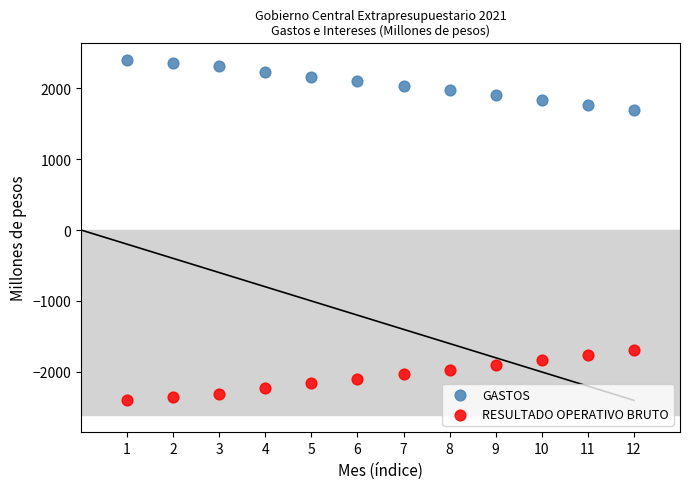

What are all the series names shown in the legend?

GASTOS, RESULTADO OPERATIVO BRUTO